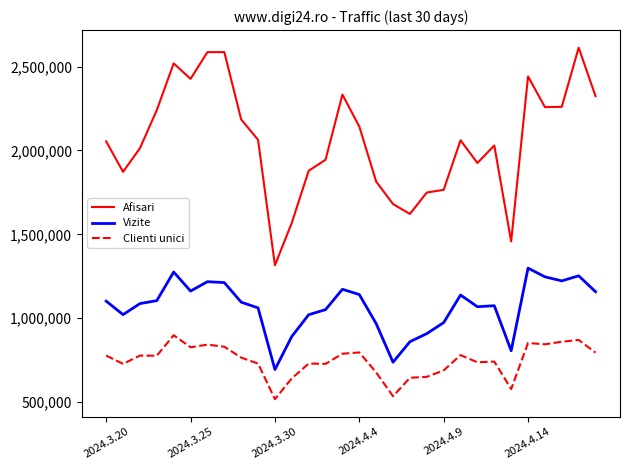

True or false: Afisari and Vizite intersect in this chart.

False